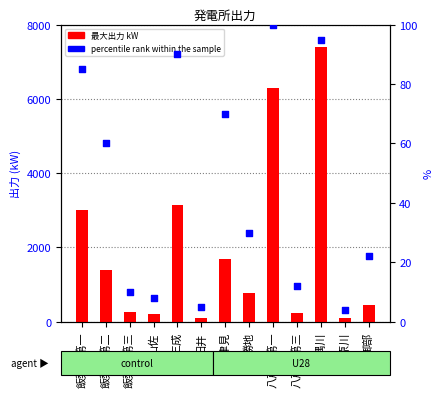

Which series reaches the maximum Y coordinate?

最大出力 kW